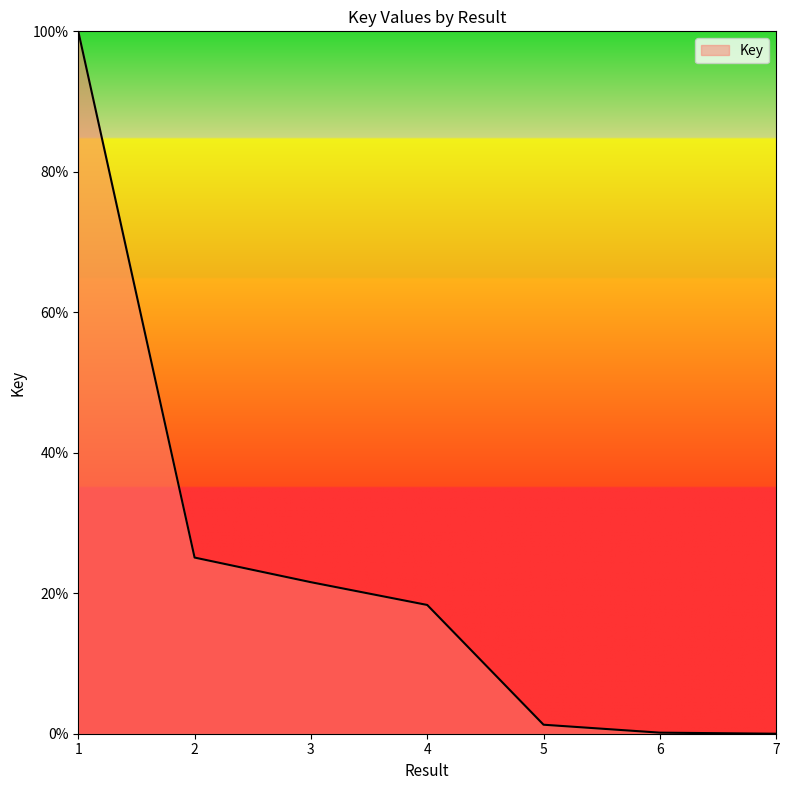

How many values exceed 18?

4